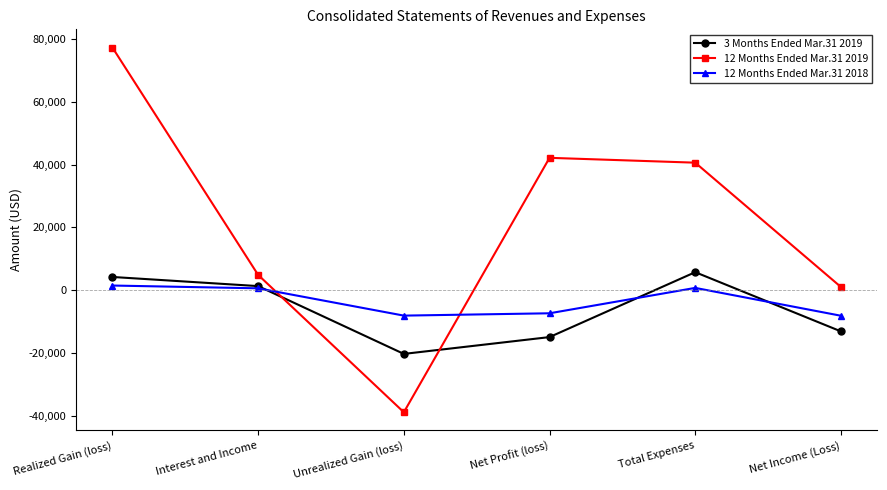

What is the sum of the 3 Months Ended Mar.31 2019 values at Realized Gain (loss) and Interest and Income?

5607